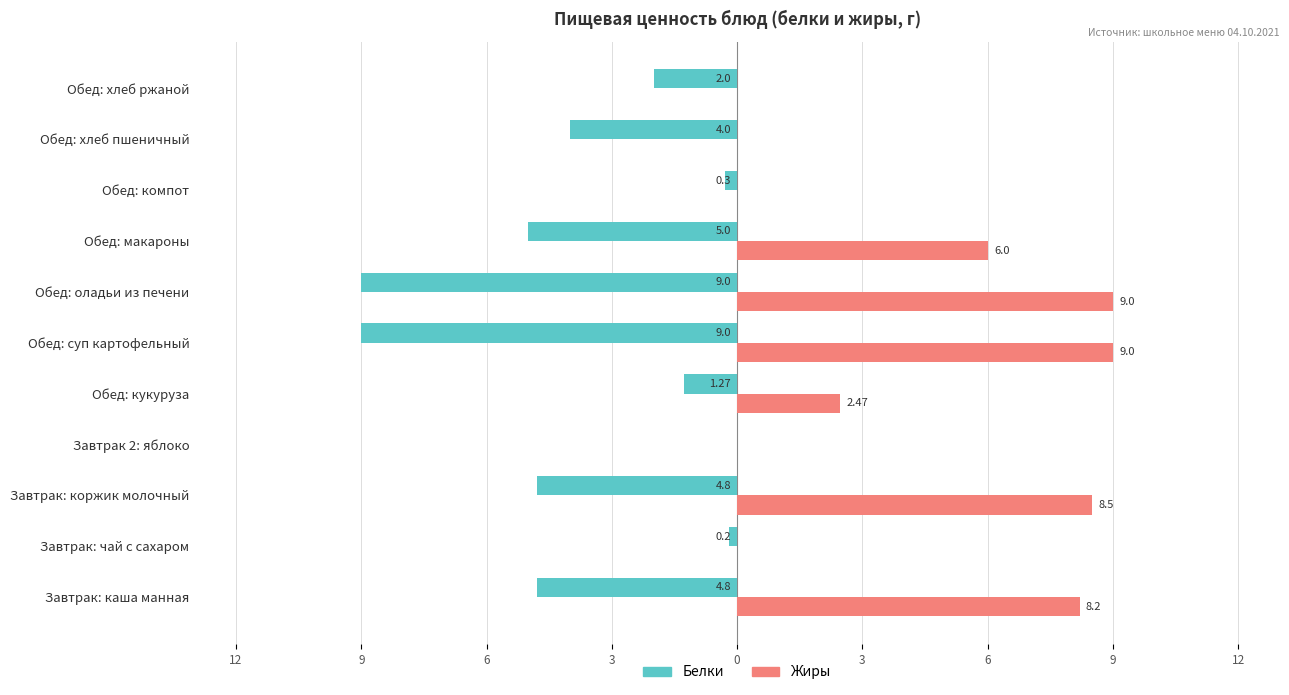

What are all the series names shown in the legend?

Белки, Жиры